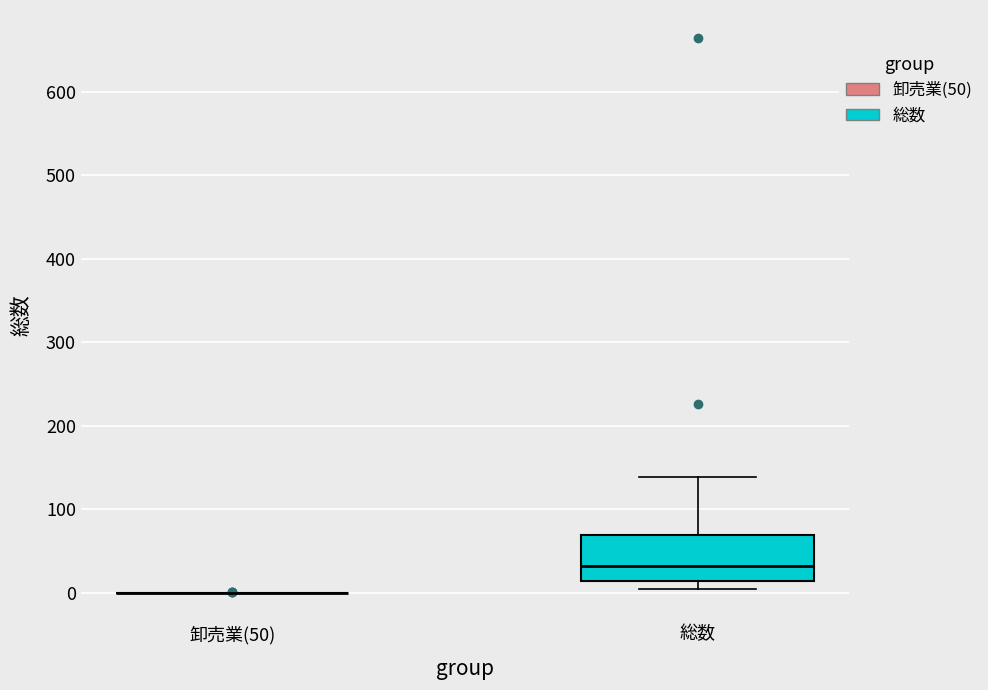

Reading left to right, read every box against the y-axis: the position of its median line, the range the box covers, and the ends of its whiskers. The values are not printed on the chart, so give them approximately, as read against the axis.

卸売業(50): box collapsed to a line at 0, whiskers 0 to 0
総数: median 30, box 10 to 70, whiskers 0 to 140